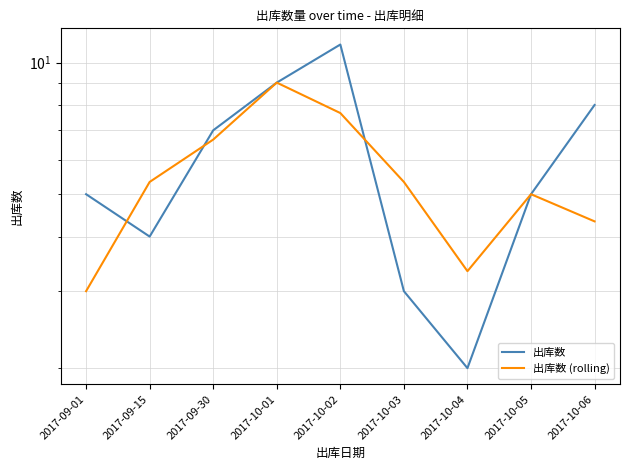

What is the label of the 2nd point from the right?

2017-10-05